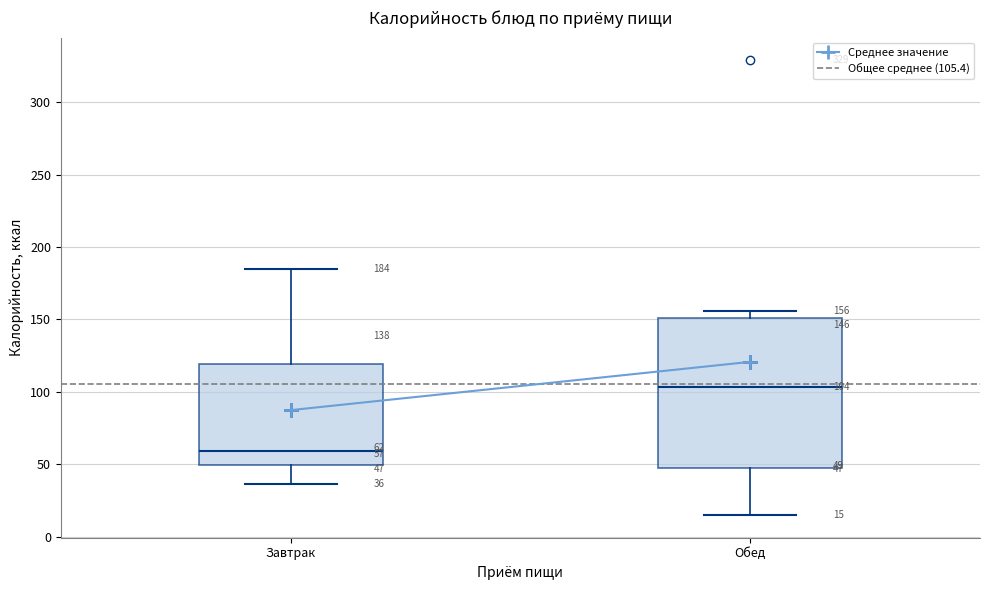

Which box is the tallest, from its lower edge to its upper edge?

Обед